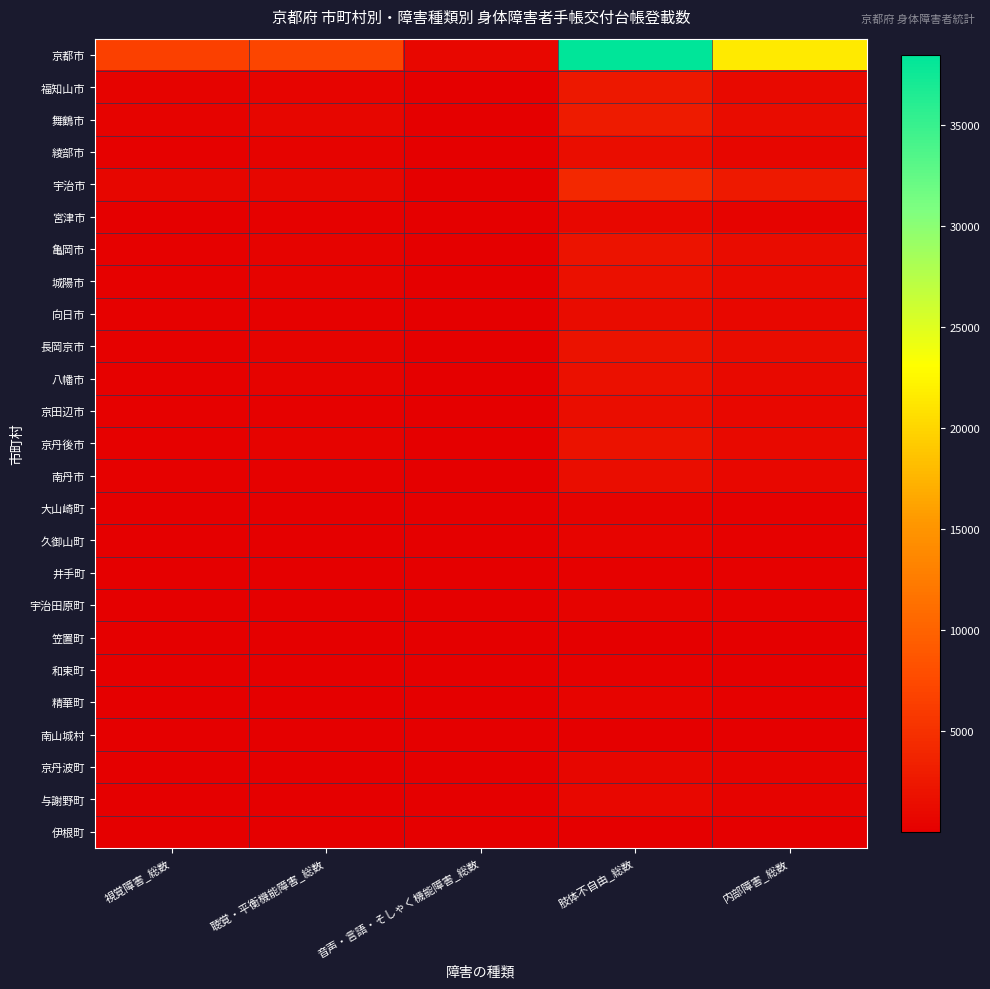

Reading left to right, list all the values displayed in this chart.

京都市: 視覚障害_総数=6520	聴覚・平衡機能障害_総数=7050	音声・言語・そしゃく機能障害_総数=889	肢体不自由_総数=38456	内部障害_総数=21515
福知山市: 視覚障害_総数=347	聴覚・平衡機能障害_総数=590	音声・言語・そしゃく機能障害_総数=73	肢体不自由_総数=2536	内部障害_総数=1050
舞鶴市: 視覚障害_総数=443	聴覚・平衡機能障害_総数=676	音声・言語・そしゃく機能障害_総数=69	肢体不自由_総数=2800	内部障害_総数=1252
綾部市: 視覚障害_総数=231	聴覚・平衡機能障害_総数=391	音声・言語・そしゃく機能障害_総数=38	肢体不自由_総数=1372	内部障害_総数=635
宇治市: 視覚障害_総数=637	聴覚・平衡機能障害_総数=726	音声・言語・そしゃく機能障害_総数=117	肢体不自由_総数=4182	内部障害_総数=2696
宮津市: 視覚障害_総数=116	聴覚・平衡機能障害_総数=206	音声・言語・そしゃく機能障害_総数=27	肢体不自由_総数=826	内部障害_総数=423
亀岡市: 視覚障害_総数=252	聴覚・平衡機能障害_総数=339	音声・言語・そしゃく機能障害_総数=45	肢体不自由_総数=2032	内部障害_総数=1237
城陽市: 視覚障害_総数=251	聴覚・平衡機能障害_総数=313	音声・言語・そしゃく機能障害_総数=49	肢体不自由_総数=1803	内部障害_総数=1160
向日市: 視覚障害_総数=184	聴覚・平衡機能障害_総数=231	音声・言語・そしゃく機能障害_総数=30	肢体不自由_総数=1346	内部障害_総数=776
長岡京市: 視覚障害_総数=275	聴覚・平衡機能障害_総数=315	音声・言語・そしゃく機能障害_総数=51	肢体不自由_総数=1847	内部障害_総数=1250
八幡市: 視覚障害_総数=242	聴覚・平衡機能障害_総数=335	音声・言語・そしゃく機能障害_総数=54	肢体不自由_総数=1789	内部障害_総数=967
京田辺市: 視覚障害_総数=204	聴覚・平衡機能障害_総数=256	音声・言語・そしゃく機能障害_総数=37	肢体不自由_総数=1358	内部障害_総数=800
京丹後市: 視覚障害_総数=291	聴覚・平衡機能障害_総数=336	音声・言語・そしゃく機能障害_総数=42	肢体不自由_総数=1823	内部障害_総数=905
南丹市: 視覚障害_総数=205	聴覚・平衡機能障害_総数=293	音声・言語・そしゃく機能障害_総数=36	肢体不自由_総数=1361	内部障害_総数=867
大山崎町: 視覚障害_総数=38	聴覚・平衡機能障害_総数=55	音声・言語・そしゃく機能障害_総数=7	肢体不自由_総数=335	内部障害_総数=208
久御山町: 視覚障害_総数=52	聴覚・平衡機能障害_総数=56	音声・言語・そしゃく機能障害_総数=11	肢体不自由_総数=495	内部障害_総数=251
井手町: 視覚障害_総数=45	聴覚・平衡機能障害_総数=65	音声・言語・そしゃく機能障害_総数=6	肢体不自由_総数=277	内部障害_総数=183
宇治田原町: 視覚障害_総数=51	聴覚・平衡機能障害_総数=50	音声・言語・そしゃく機能障害_総数=6	肢体不自由_総数=324	内部障害_総数=172
笠置町: 視覚障害_総数=10	聴覚・平衡機能障害_総数=11	音声・言語・そしゃく機能障害_総数=4	肢体不自由_総数=102	内部障害_総数=35
和束町: 視覚障害_総数=24	聴覚・平衡機能障害_総数=51	音声・言語・そしゃく機能障害_総数=4	肢体不自由_総数=233	内部障害_総数=74
精華町: 視覚障害_総数=59	聴覚・平衡機能障害_総数=95	音声・言語・そしゃく機能障害_総数=14	肢体不自由_総数=527	内部障害_総数=299
南山城村: 視覚障害_総数=22	聴覚・平衡機能障害_総数=15	音声・言語・そしゃく機能障害_総数=3	肢体不自由_総数=131	内部障害_総数=44
京丹波町: 視覚障害_総数=115	聴覚・平衡機能障害_総数=138	音声・言語・そしゃく機能障害_総数=23	肢体不自由_総数=694	内部障害_総数=324
与謝野町: 視覚障害_総数=93	聴覚・平衡機能障害_総数=147	音声・言語・そしゃく機能障害_総数=23	肢体不自由_総数=794	内部障害_総数=425
伊根町: 視覚障害_総数=29	聴覚・平衡機能障害_総数=38	音声・言語・そしゃく機能障害_総数=3	肢体不自由_総数=120	内部障害_総数=58